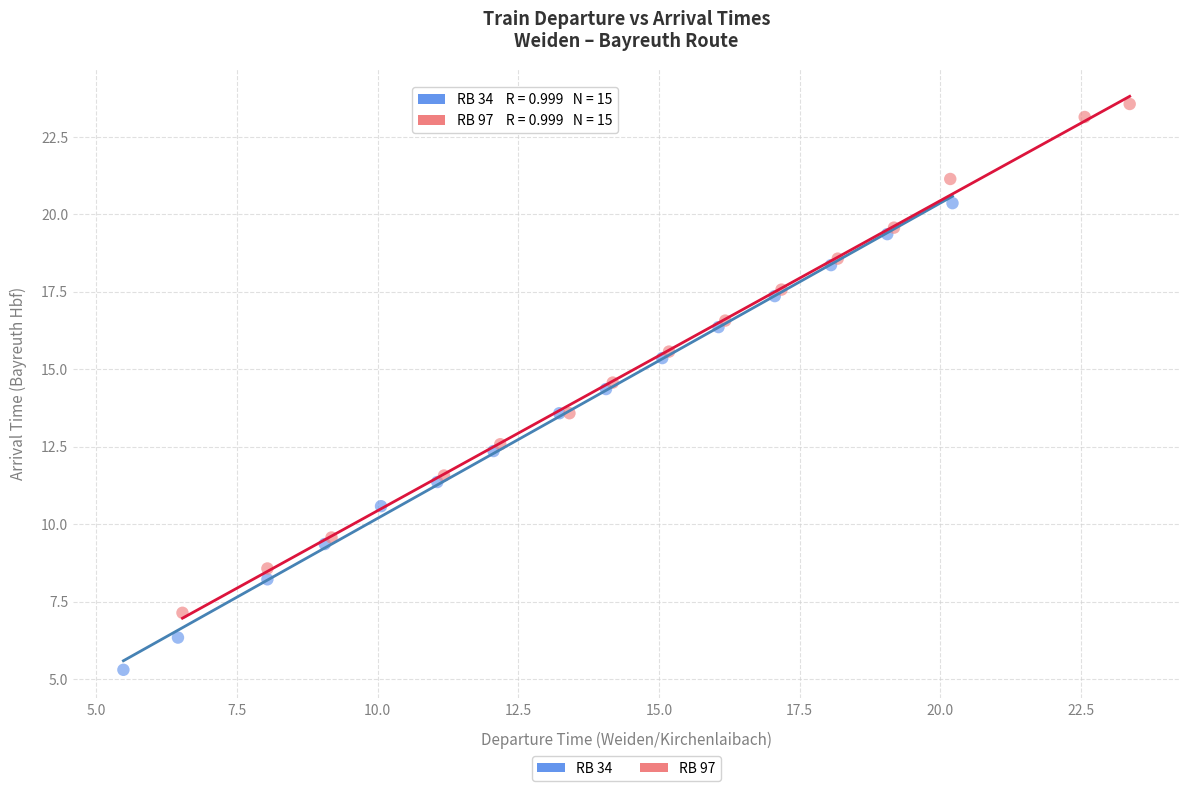

Which series reaches the maximum Y coordinate?

RB 97